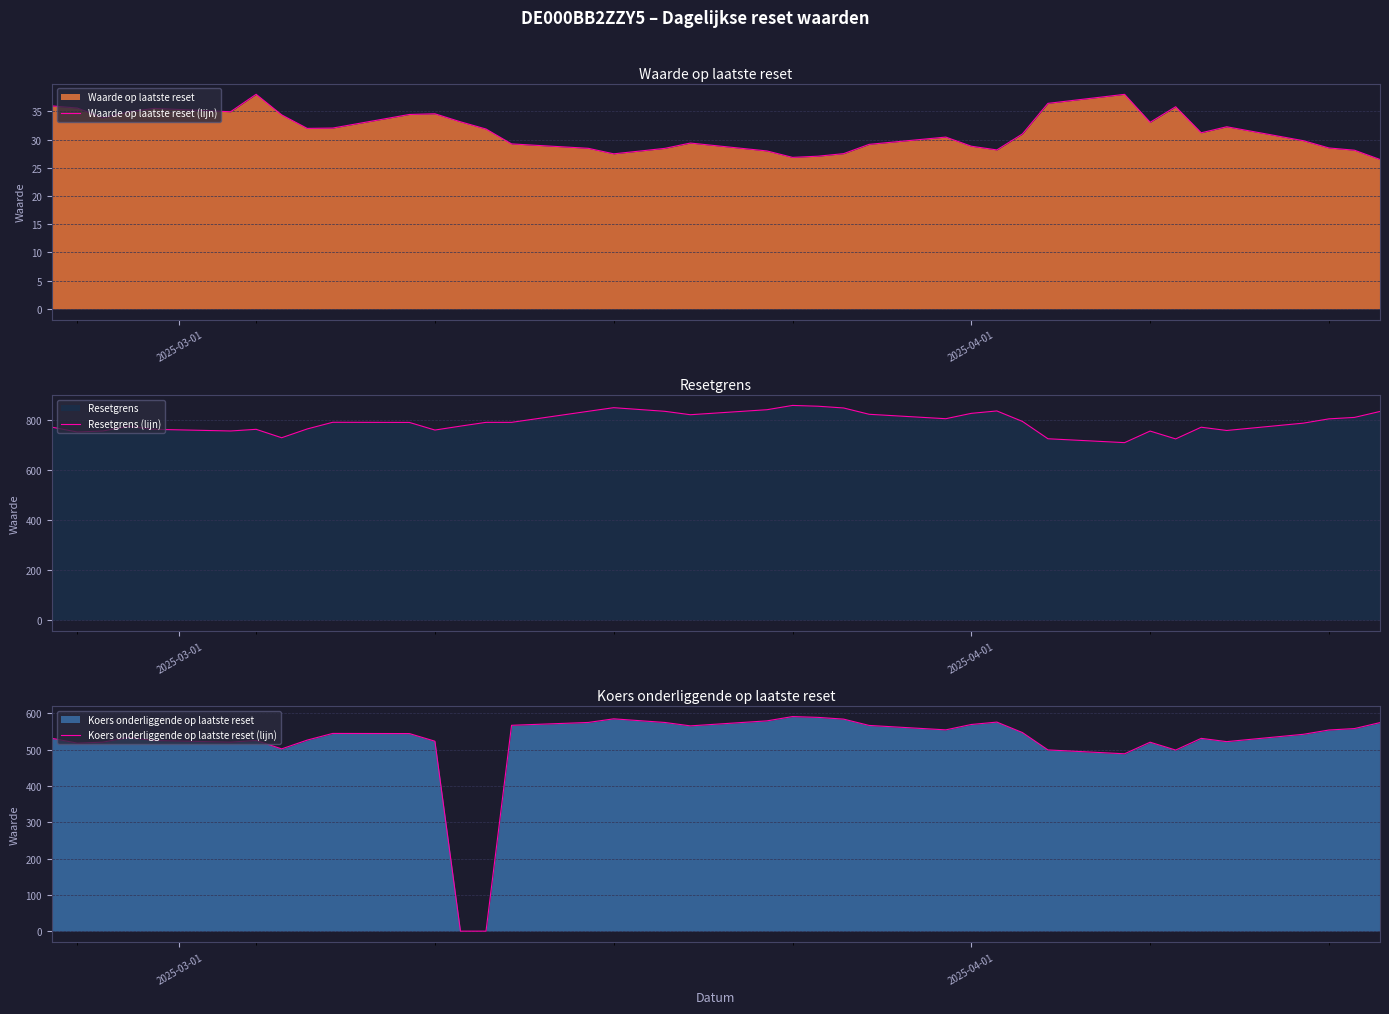

Is the value of Resetgrens (lijn) at 22 greater than the value of Waarde op laatste reset (lijn) at 9?

Yes